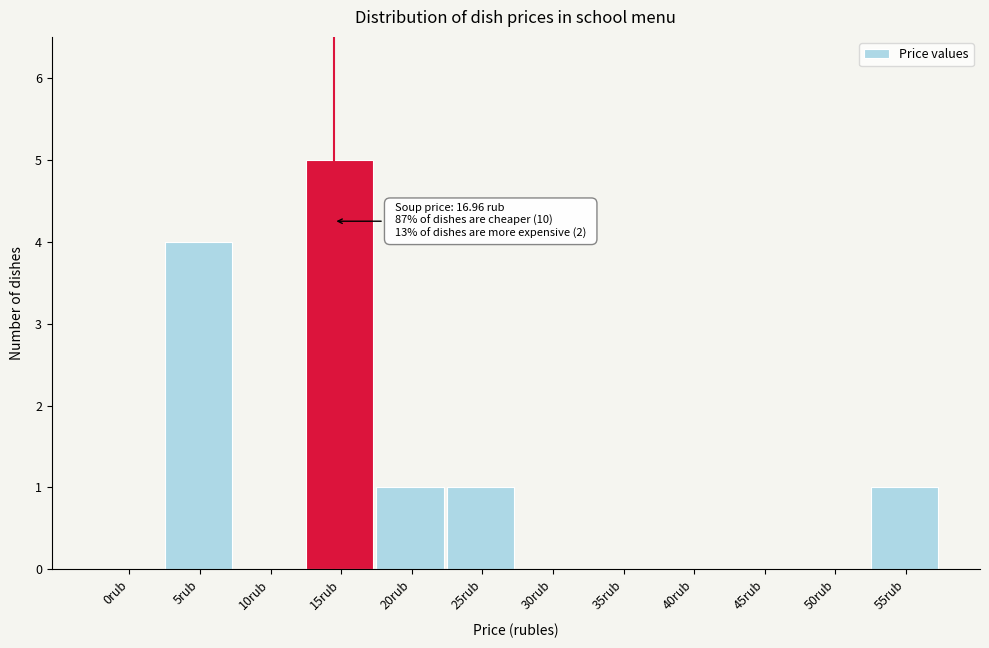

Reading right to left, extract all data points from this chart.

55rub=1	50rub=0	45rub=0	40rub=0	35rub=0	30rub=0	25rub=1	20rub=1	15rub=5	10rub=0	5rub=4	0rub=0